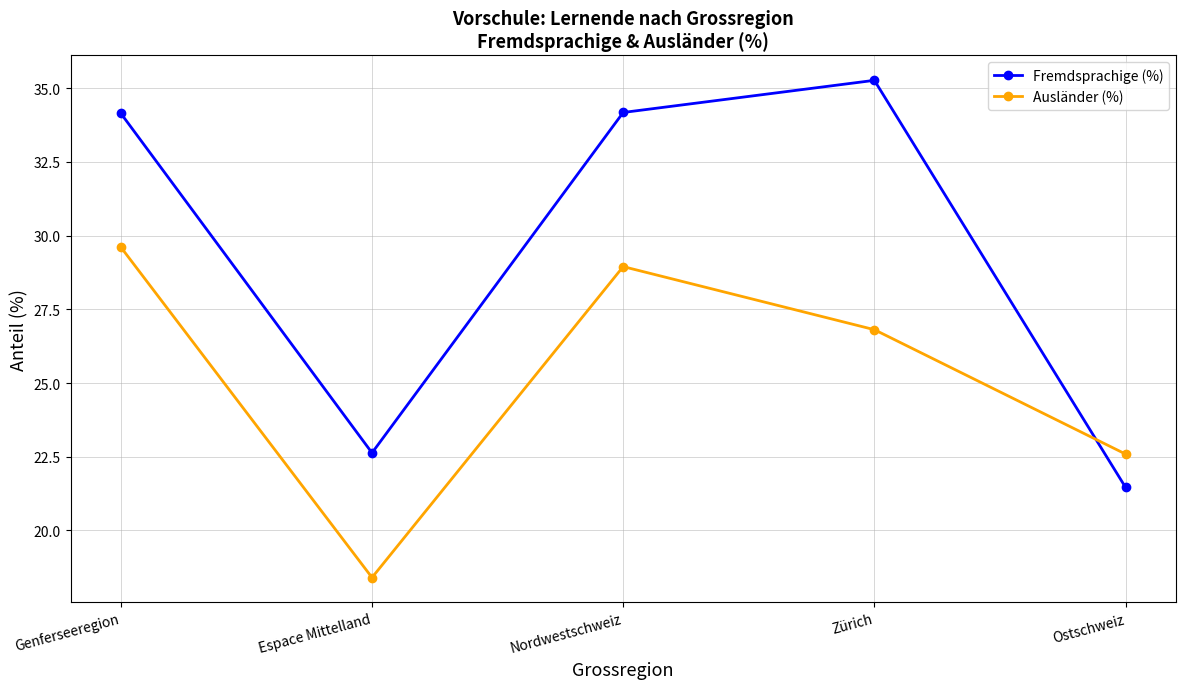

Which series has the largest range (max minus min)?

Fremdsprachige (%)